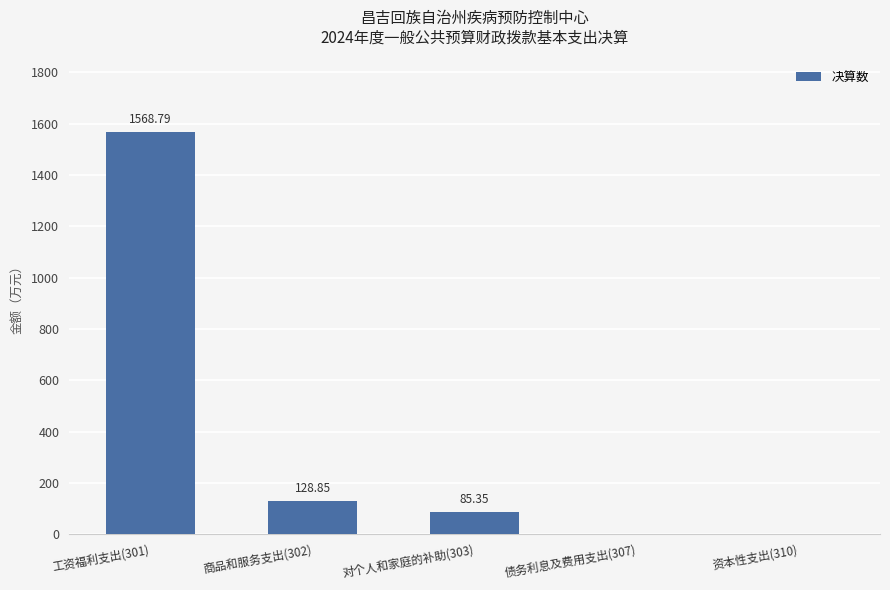

What is the sum of all values?

1783.0